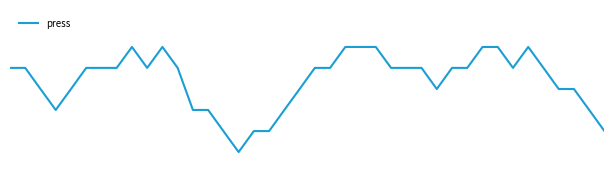

What is the difference between the maximum and second lowest values?

4.3